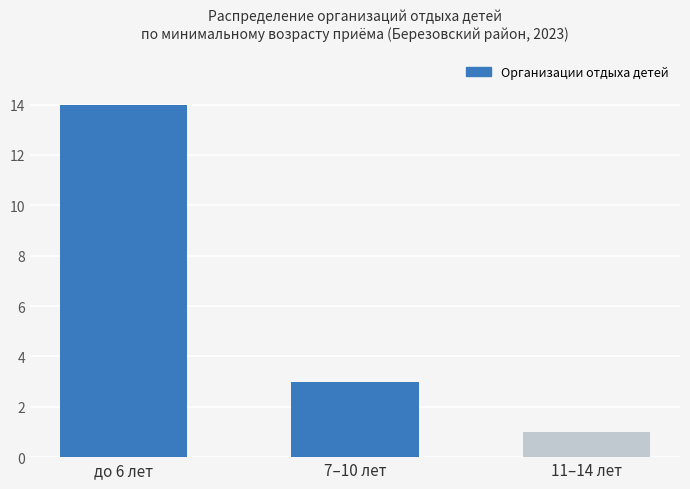

What is the smallest value displayed?

1